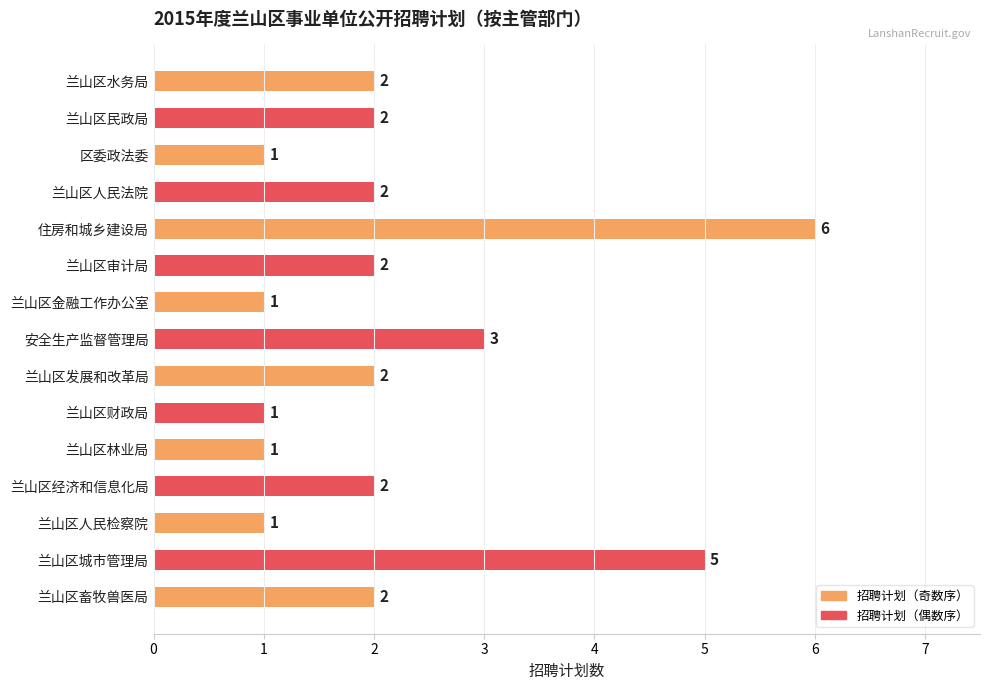

Count the number of data series in this chart.

1